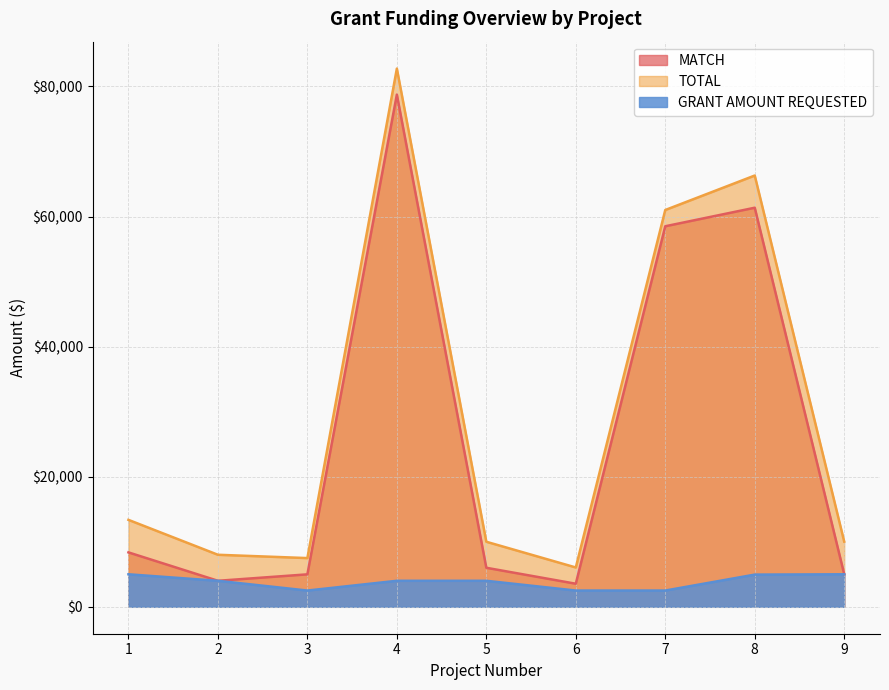

Where is the first local minimum for TOTAL?

3